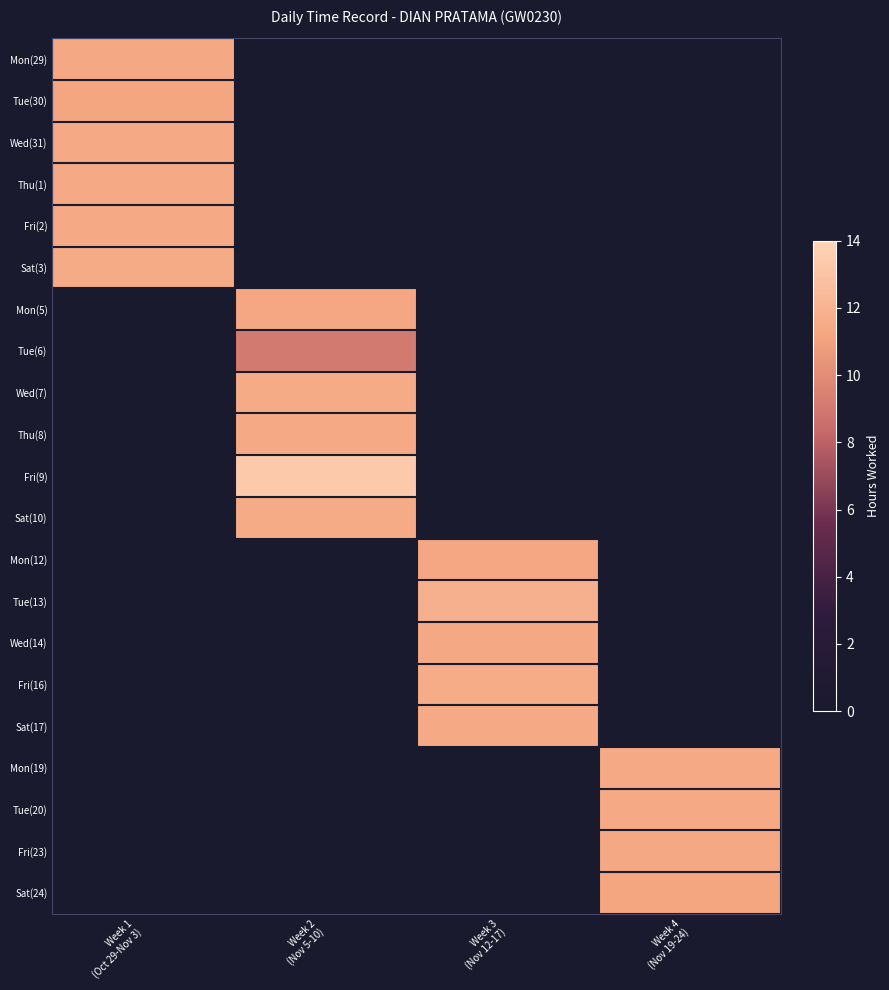

Between Week 4
(Nov 19-24) and Week 3
(Nov 12-17), which is larger?

Week 3
(Nov 12-17)